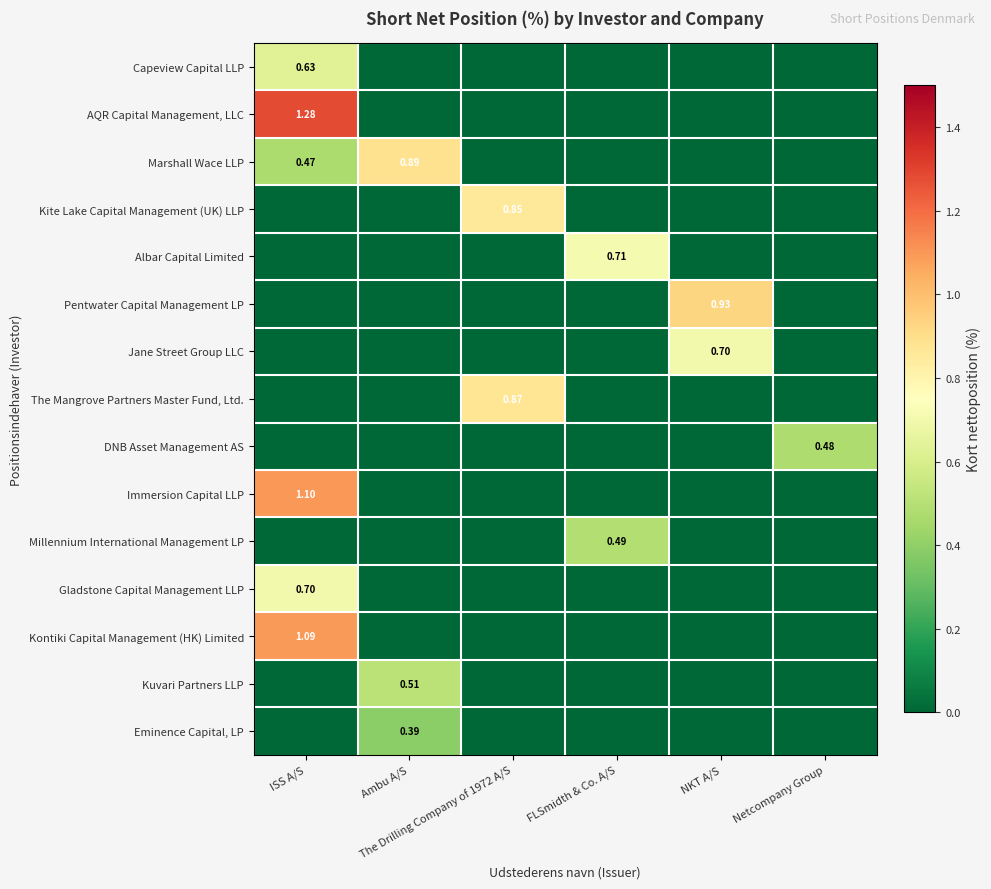

How many values in Immersion Capital LLP are above zero?

1